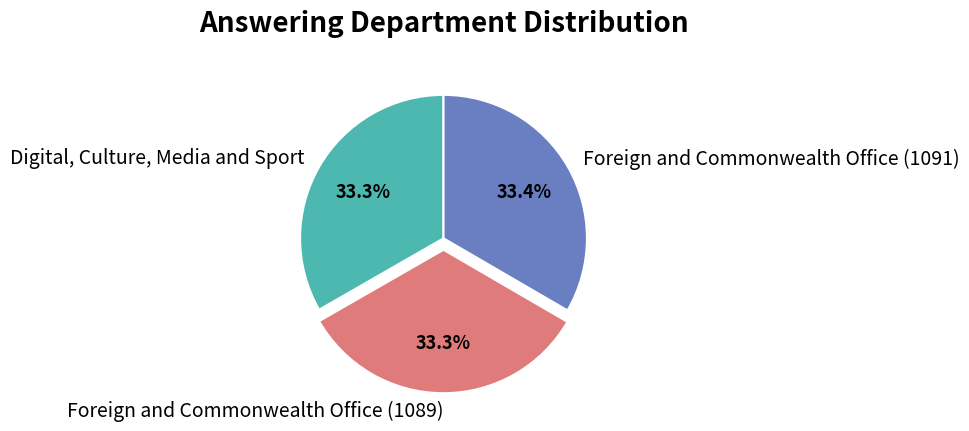

To the nearest percent, what is the average slice percentage?

33%